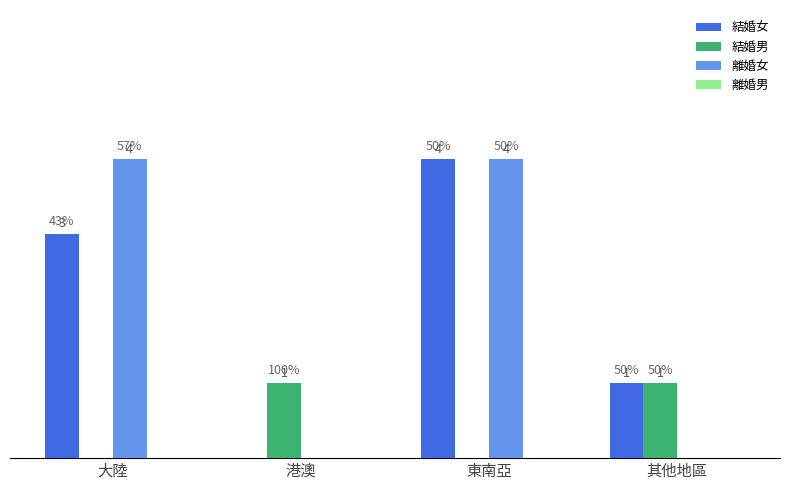

Does the chart contain stacked bars?

No